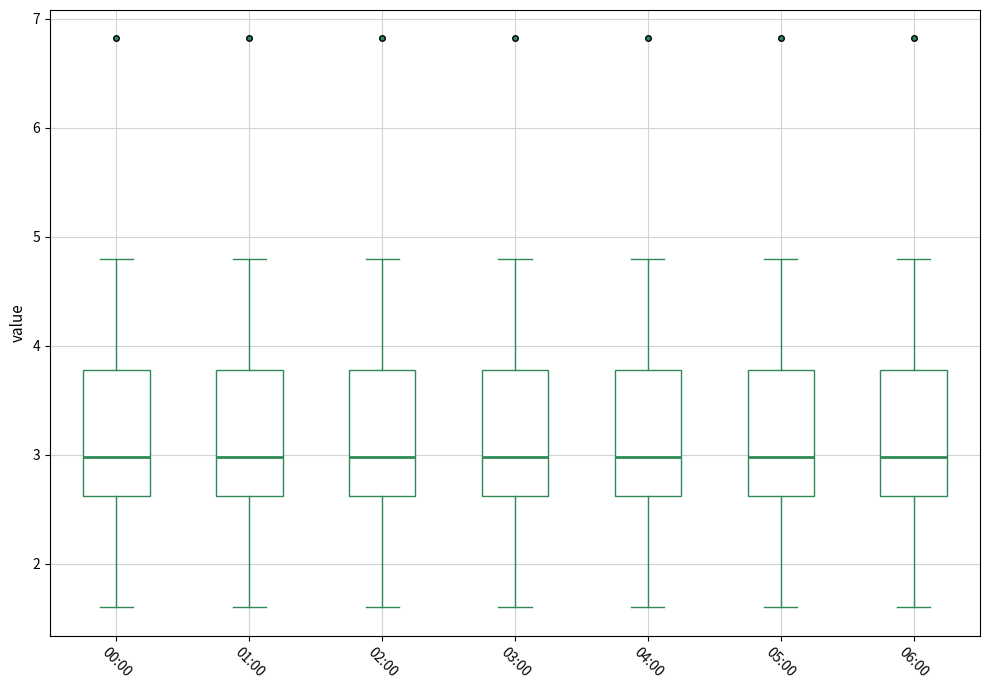

Reading left to right, transcribe this box plot: for each box, give where its median line is, the range the box spans, and where its two whiskers end, as read against the y-axis. The values are not printed on the chart, so give them approximately, as read against the axis.

00:00: median 3.0, box 2.6 to 3.8, whiskers 1.6 to 4.8
01:00: median 3.0, box 2.6 to 3.8, whiskers 1.6 to 4.8
02:00: median 3.0, box 2.6 to 3.8, whiskers 1.6 to 4.8
03:00: median 3.0, box 2.6 to 3.8, whiskers 1.6 to 4.8
04:00: median 3.0, box 2.6 to 3.8, whiskers 1.6 to 4.8
05:00: median 3.0, box 2.6 to 3.8, whiskers 1.6 to 4.8
06:00: median 3.0, box 2.6 to 3.8, whiskers 1.6 to 4.8